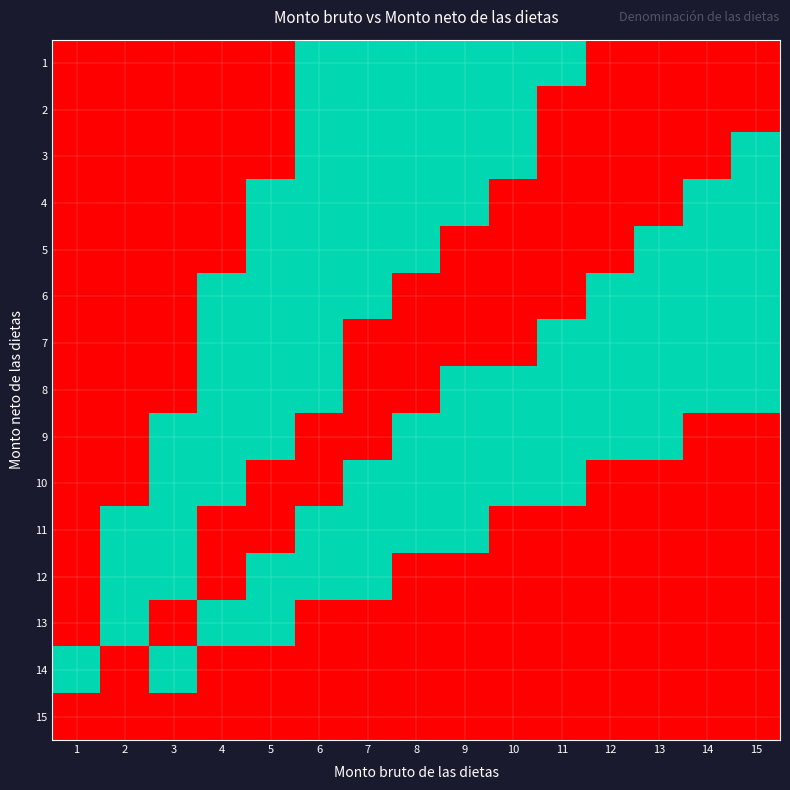

Reading left to right, list all the values displayed in this chart.

1: 1=0	2=0	3=0	4=0	5=0	6=50	7=50	8=50	9=50	10=50	11=50	12=100	13=100	14=100	15=100
2: 1=0	2=0	3=0	4=0	5=0	6=50	7=50	8=50	9=50	10=50	11=100	12=100	13=100	14=100	15=100
3: 1=0	2=0	3=0	4=0	5=0	6=50	7=50	8=50	9=50	10=50	11=100	12=100	13=100	14=100	15=50
4: 1=0	2=0	3=0	4=0	5=50	6=50	7=50	8=50	9=50	10=100	11=100	12=100	13=100	14=50	15=50
5: 1=0	2=0	3=0	4=0	5=50	6=50	7=50	8=50	9=100	10=100	11=100	12=100	13=50	14=50	15=50
6: 1=0	2=0	3=0	4=50	5=50	6=50	7=50	8=100	9=100	10=100	11=100	12=50	13=50	14=50	15=50
7: 1=0	2=0	3=0	4=50	5=50	6=50	7=100	8=100	9=100	10=100	11=50	12=50	13=50	14=50	15=50
8: 1=0	2=0	3=0	4=50	5=50	6=50	7=100	8=100	9=50	10=50	11=50	12=50	13=50	14=50	15=50
9: 1=0	2=0	3=50	4=50	5=50	6=100	7=100	8=50	9=50	10=50	11=50	12=50	13=50	14=0	15=0
10: 1=0	2=0	3=50	4=50	5=100	6=100	7=50	8=50	9=50	10=50	11=50	12=0	13=0	14=0	15=0
11: 1=0	2=50	3=50	4=100	5=100	6=50	7=50	8=50	9=50	10=0	11=0	12=0	13=0	14=0	15=0
12: 1=0	2=50	3=50	4=100	5=50	6=50	7=50	8=0	9=0	10=0	11=0	12=0	13=0	14=0	15=0
13: 1=0	2=50	3=100	4=50	5=50	6=0	7=0	8=0	9=0	10=0	11=0	12=0	13=0	14=0	15=0
14: 1=50	2=100	3=50	4=0	5=0	6=0	7=0	8=0	9=0	10=0	11=0	12=0	13=0	14=0	15=0
15: 1=100	2=0	3=0	4=0	5=0	6=0	7=0	8=0	9=0	10=0	11=0	12=0	13=0	14=0	15=0